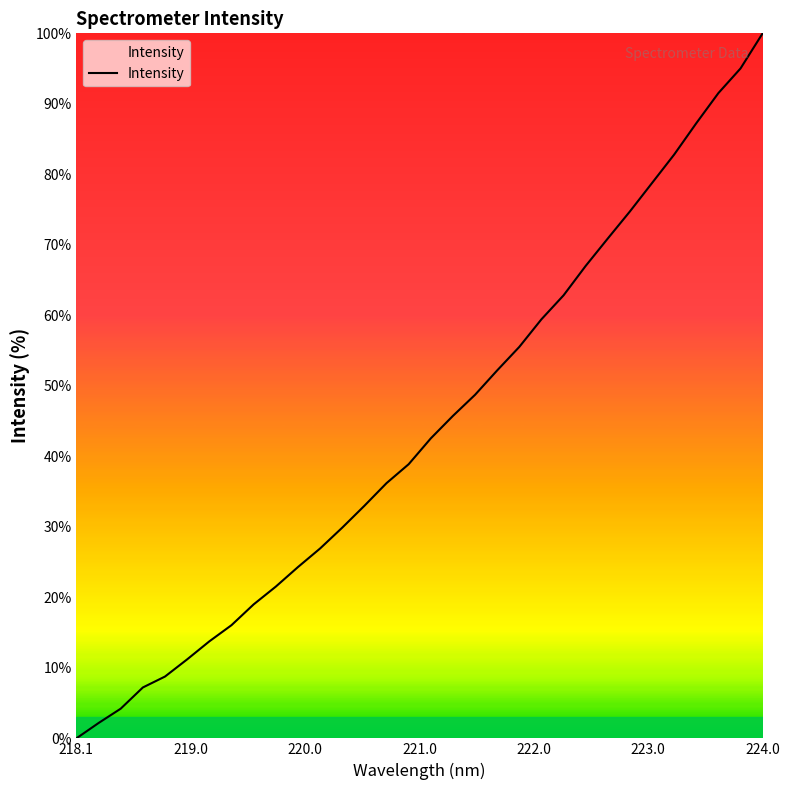

What is the greatest value displayed?

100.0